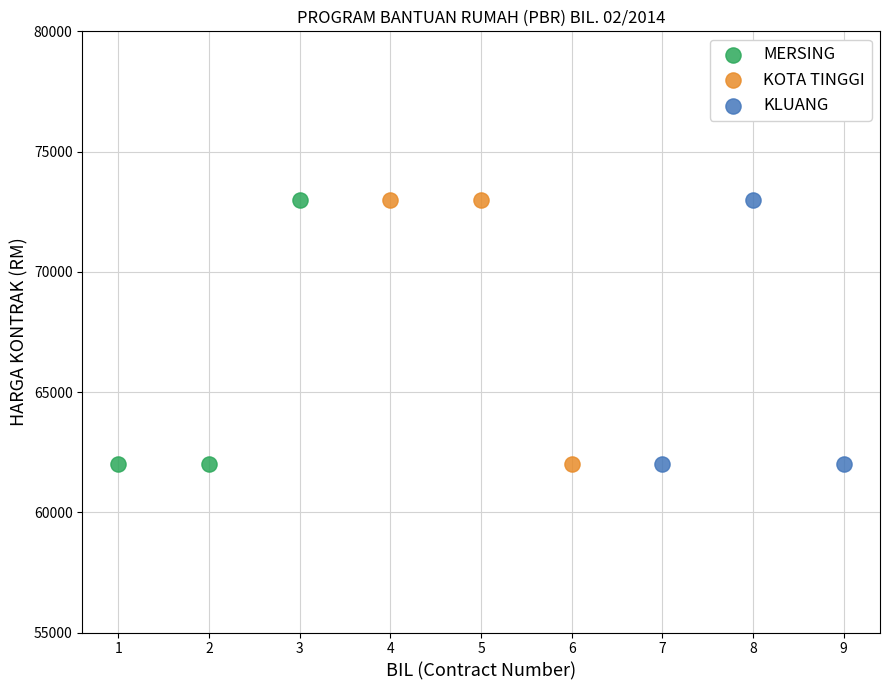

What are all the series names shown in the legend?

MERSING, KOTA TINGGI, KLUANG